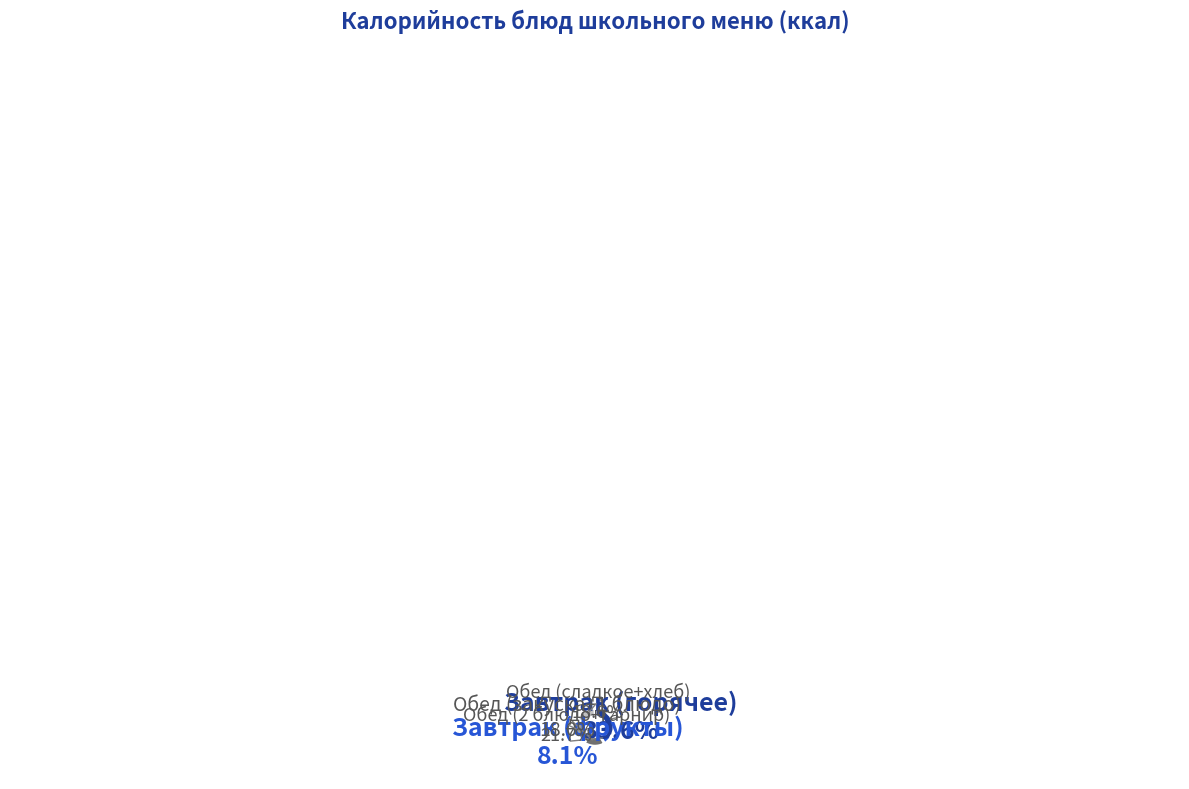

Does any single category account for the majority?

No